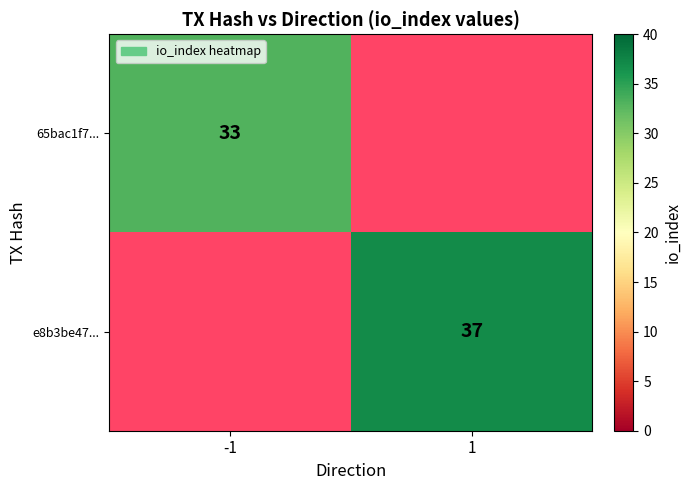

Count the number of data series in this chart.

2